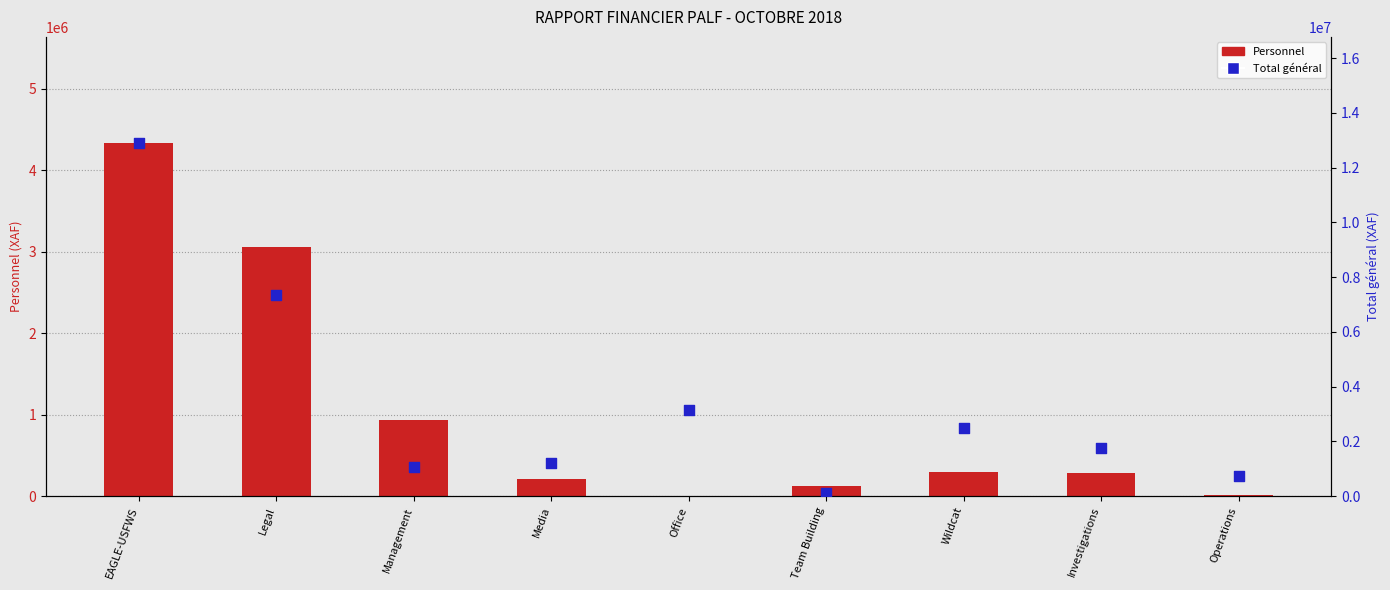

What is the total value across all series at Management?

2003246